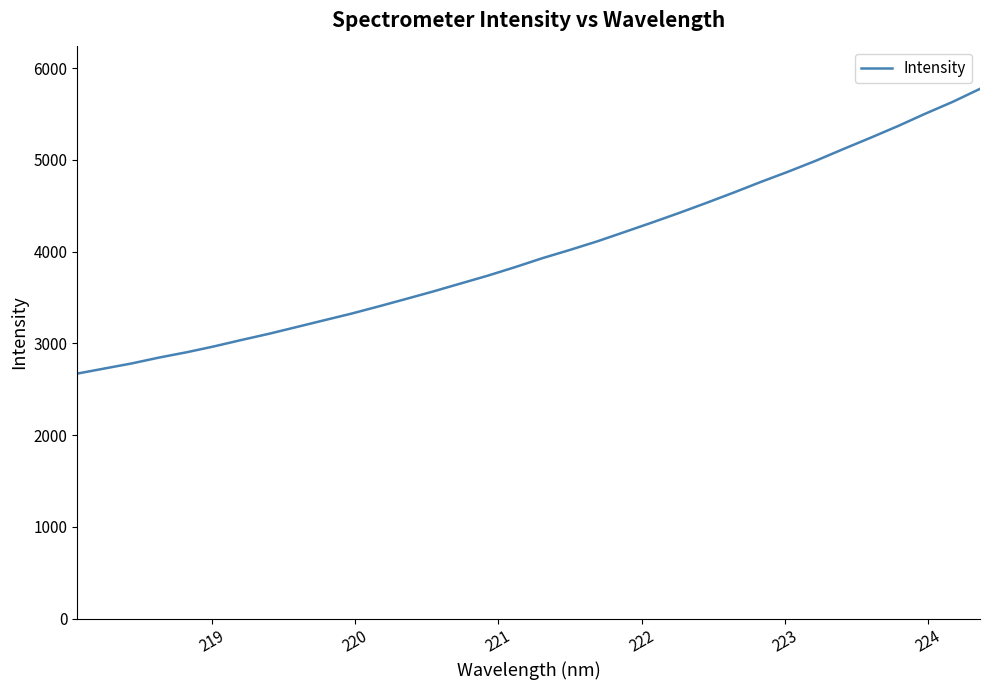

What is the difference between the maximum and minimum values?

3103.4